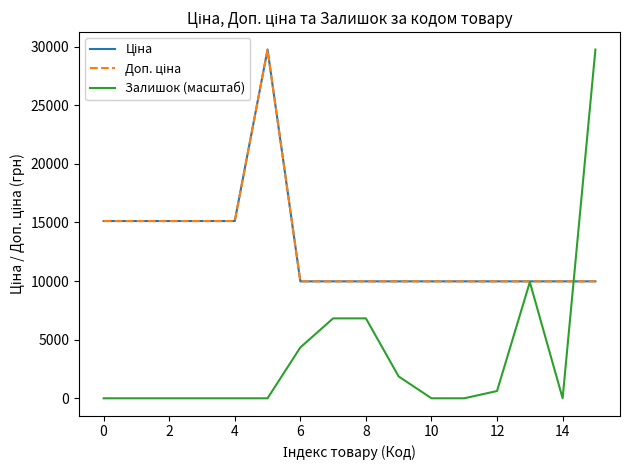

Which series ends up on top after the final intersection of Залишок (масштаб) and Доп. ціна?

Залишок (масштаб)